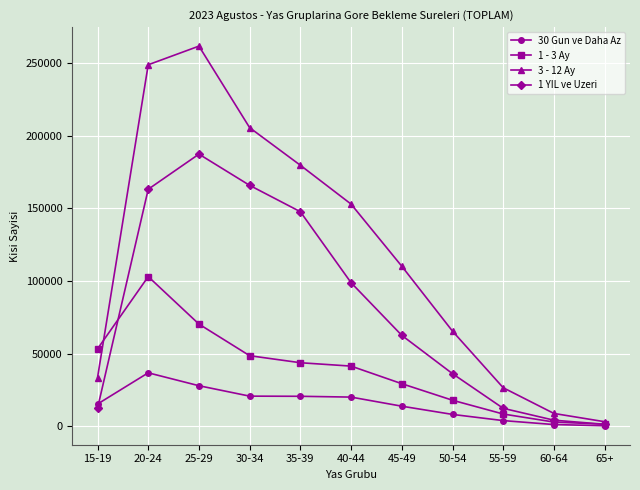

Which series has the widest spread of values?

3 - 12 Ay